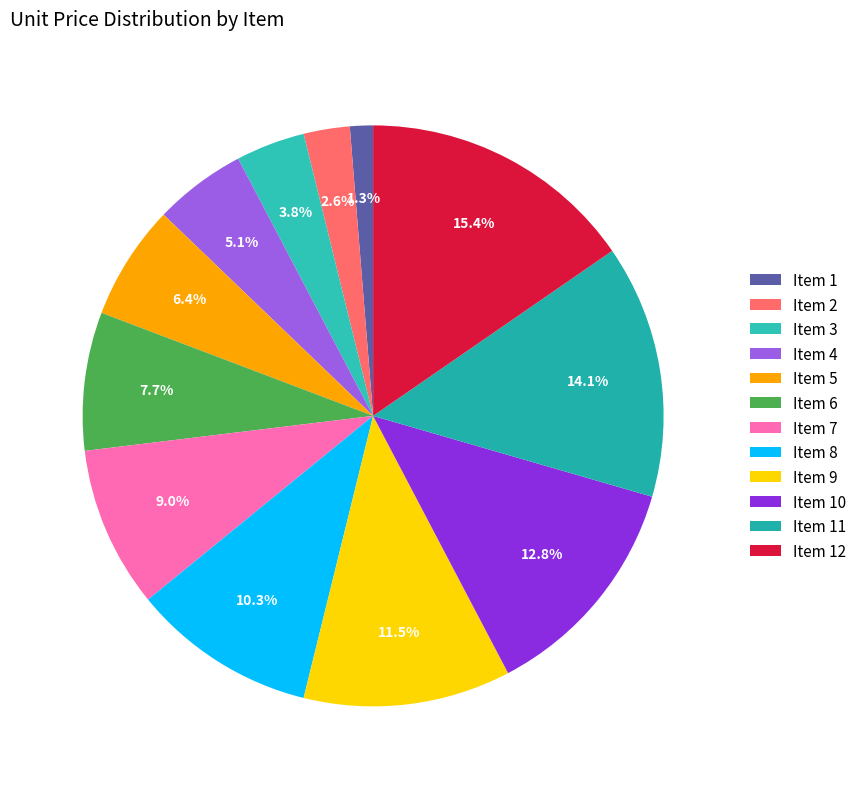

Between Item 3 and Item 6, which is larger?

Item 6